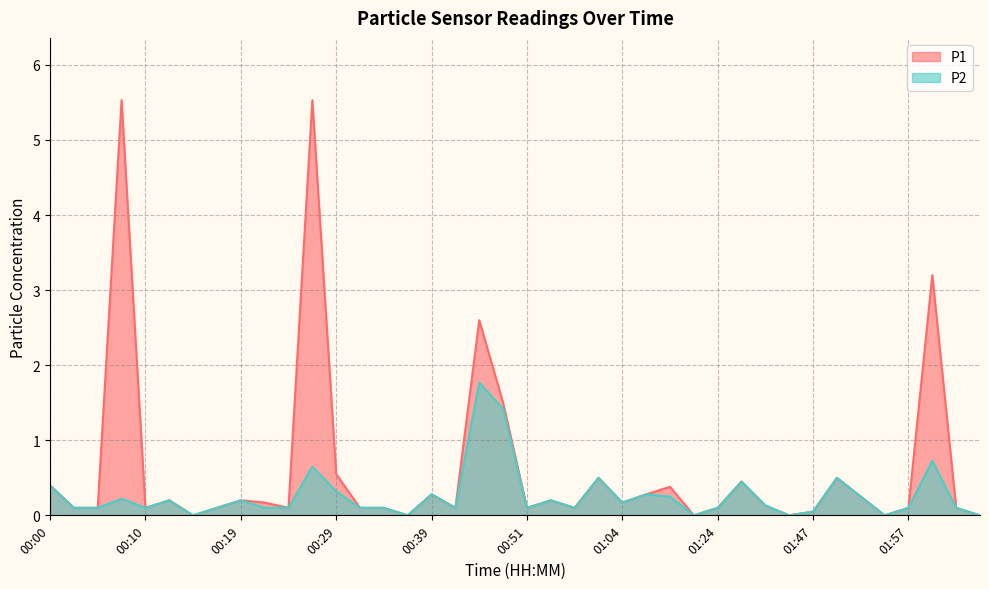

At which category does P2 reach its first local valley?

00:10